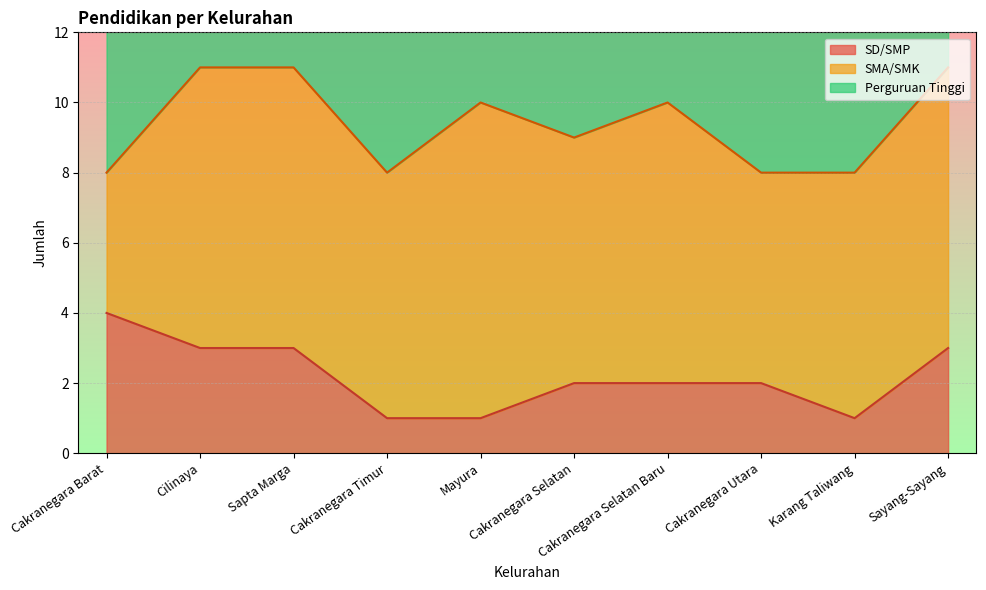

How many interior local peaks does the SMA/SMK series have?

2